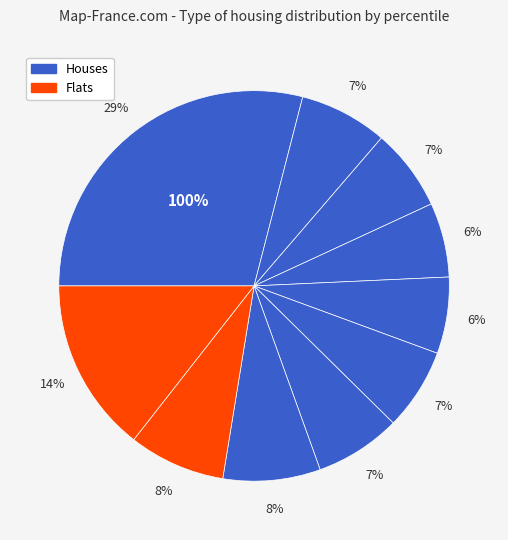

Is pct15 the majority of the pie?

No